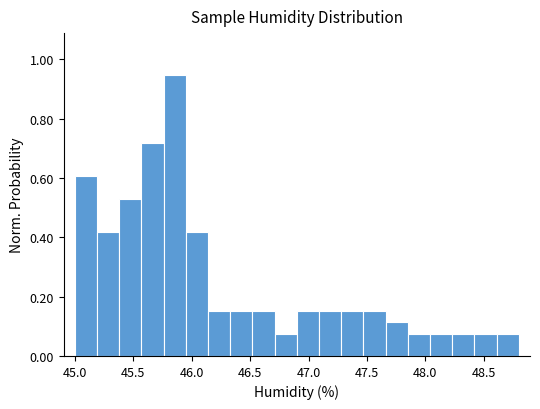

Read against the x-axis, roughly where is the centre of the tallest bar?

45.85